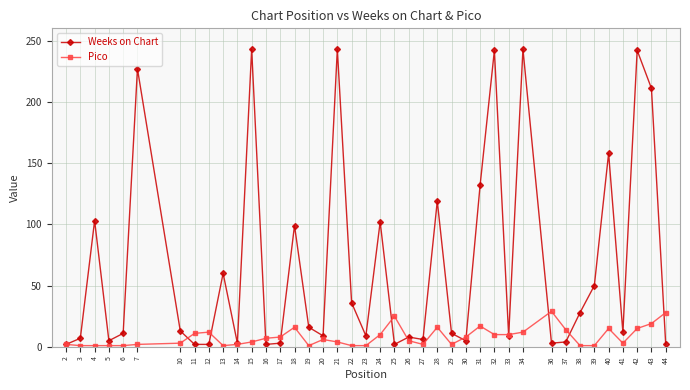

Count the number of data series in this chart.

2